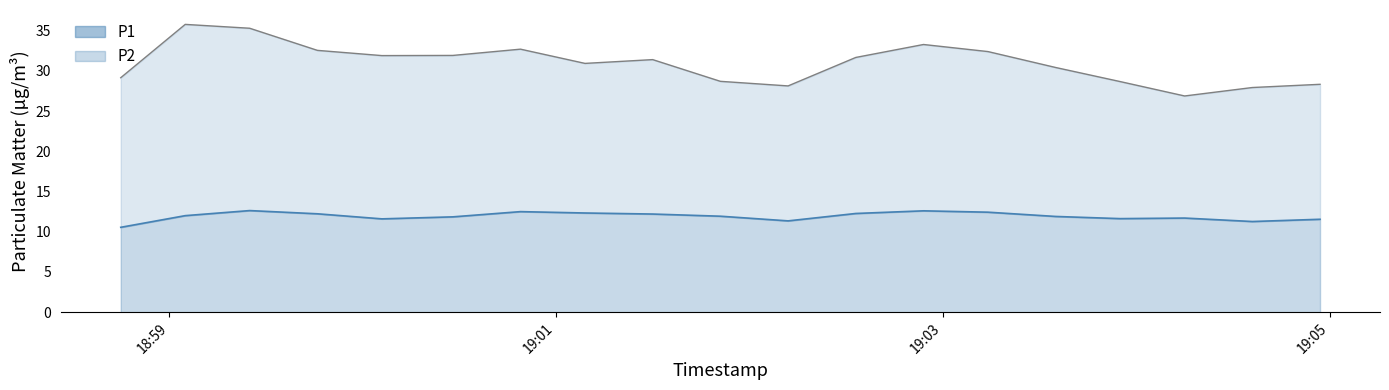

What is the highest value of the P2 series?

12.6